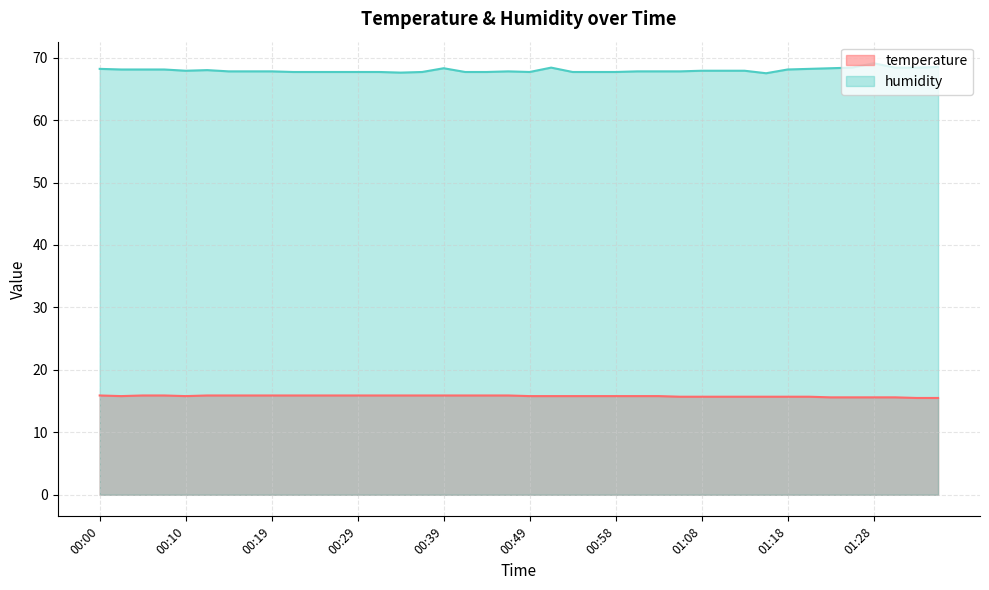

What is the minimum value shown in the chart?

15.5